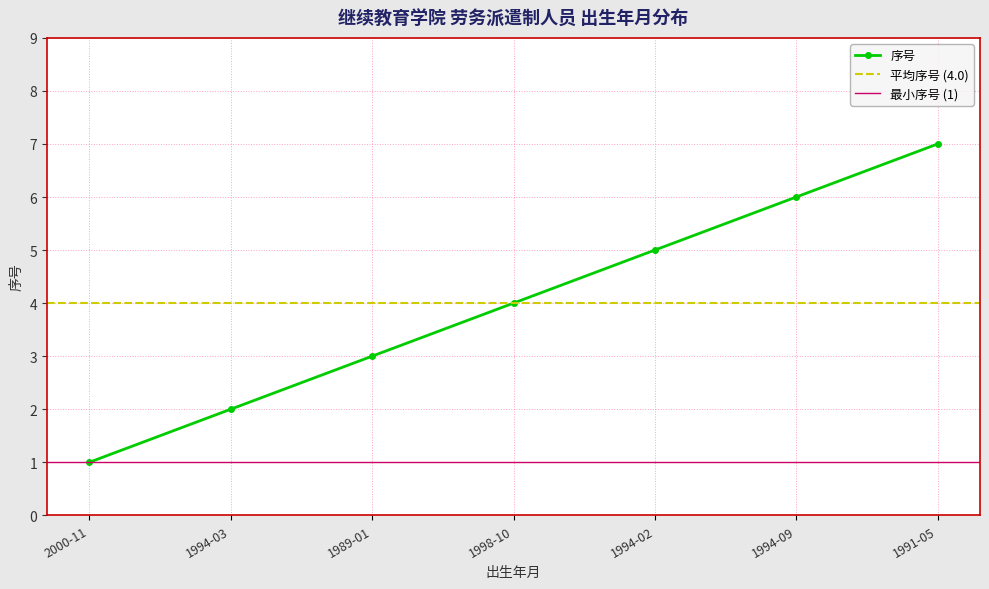

Is this an area chart (filled region under the line)?

No